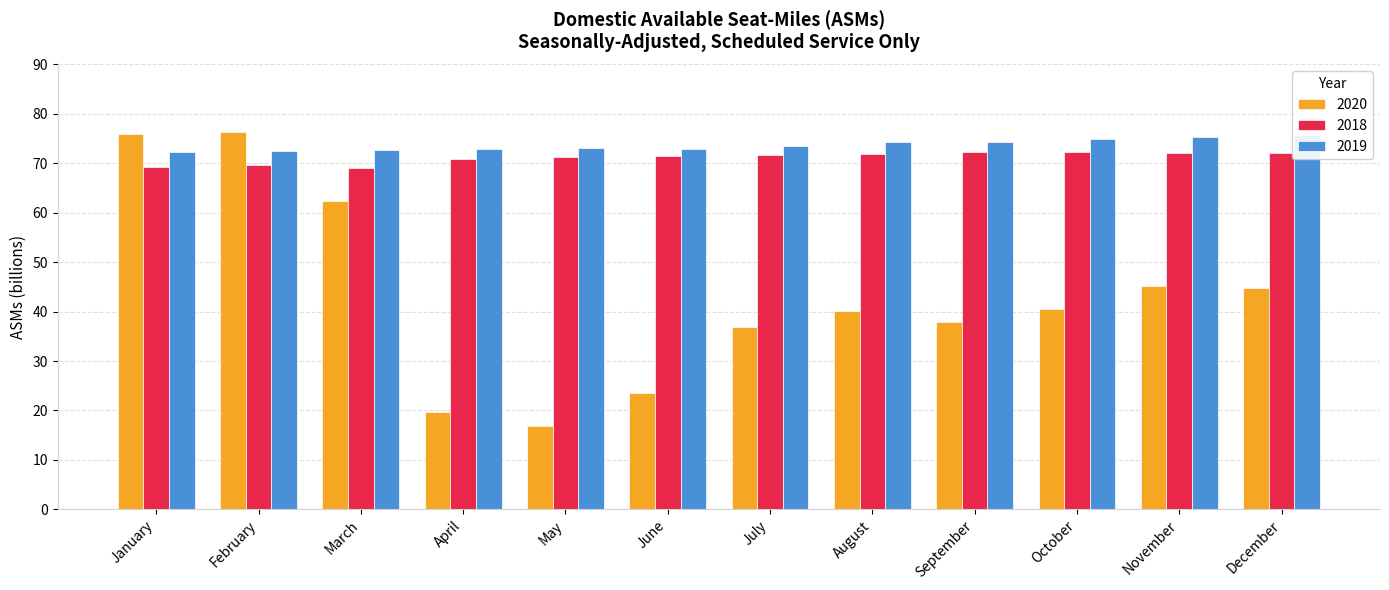

The value of 2018 at September is 115.7. True or false?

False